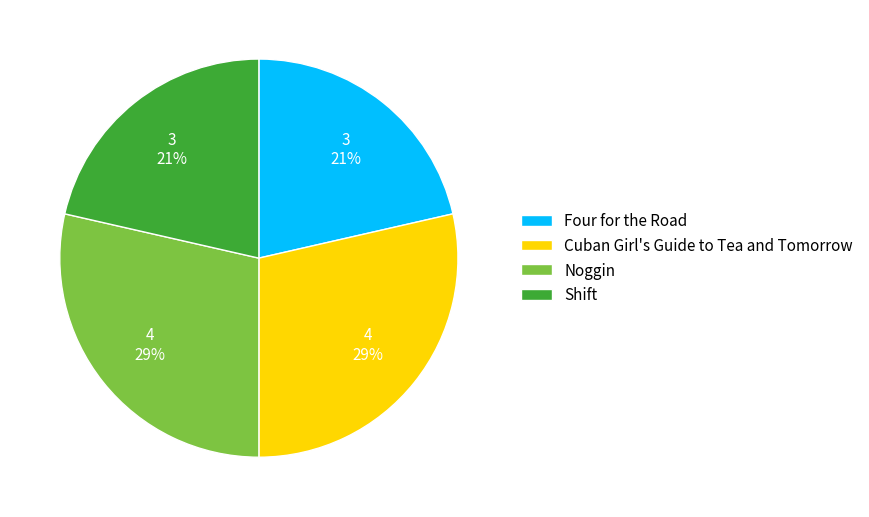

What percentage is the Four for the Road slice, to the nearest percent?

21%